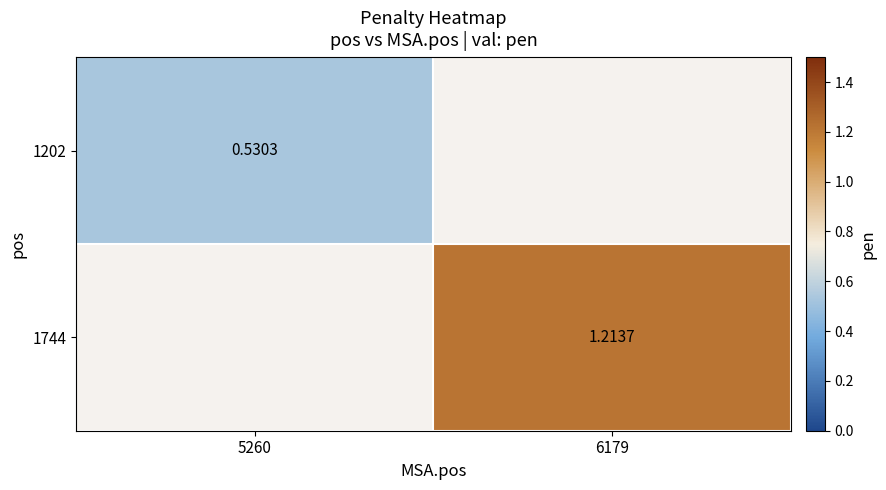

List the series in order of their peak value, lowest first.

1202, 1744